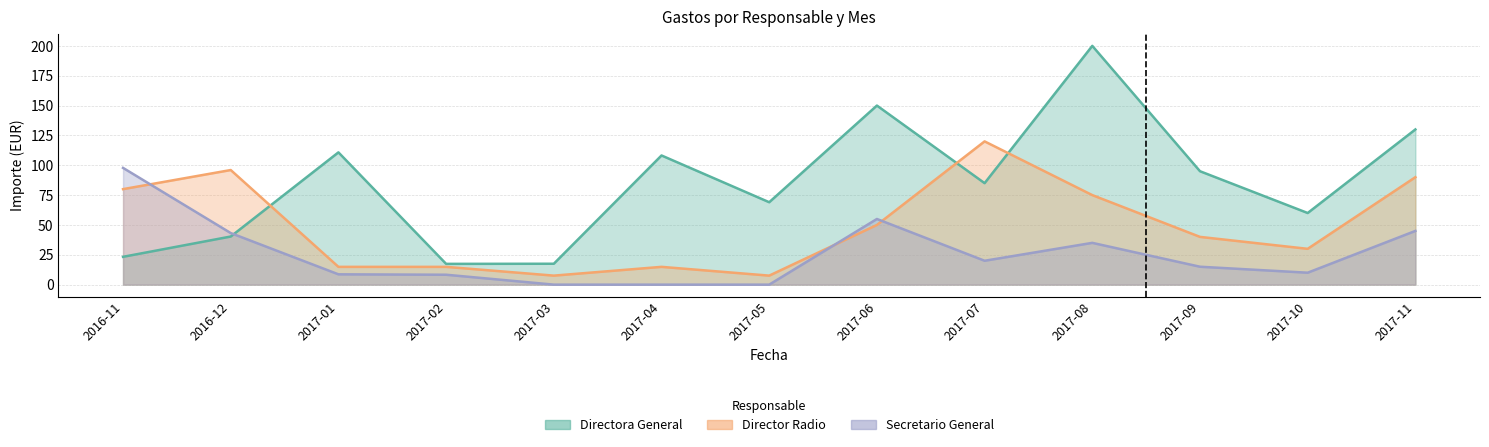

Count the number of data series in this chart.

3